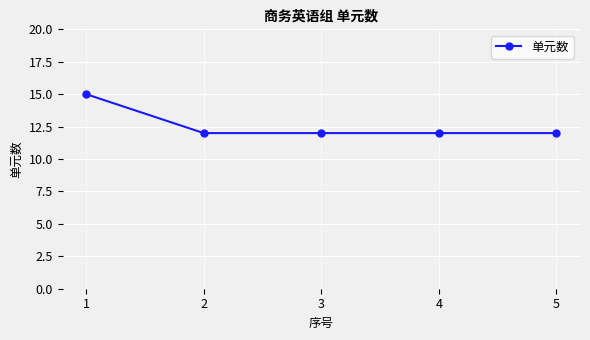

What value does the data have at 4?

12